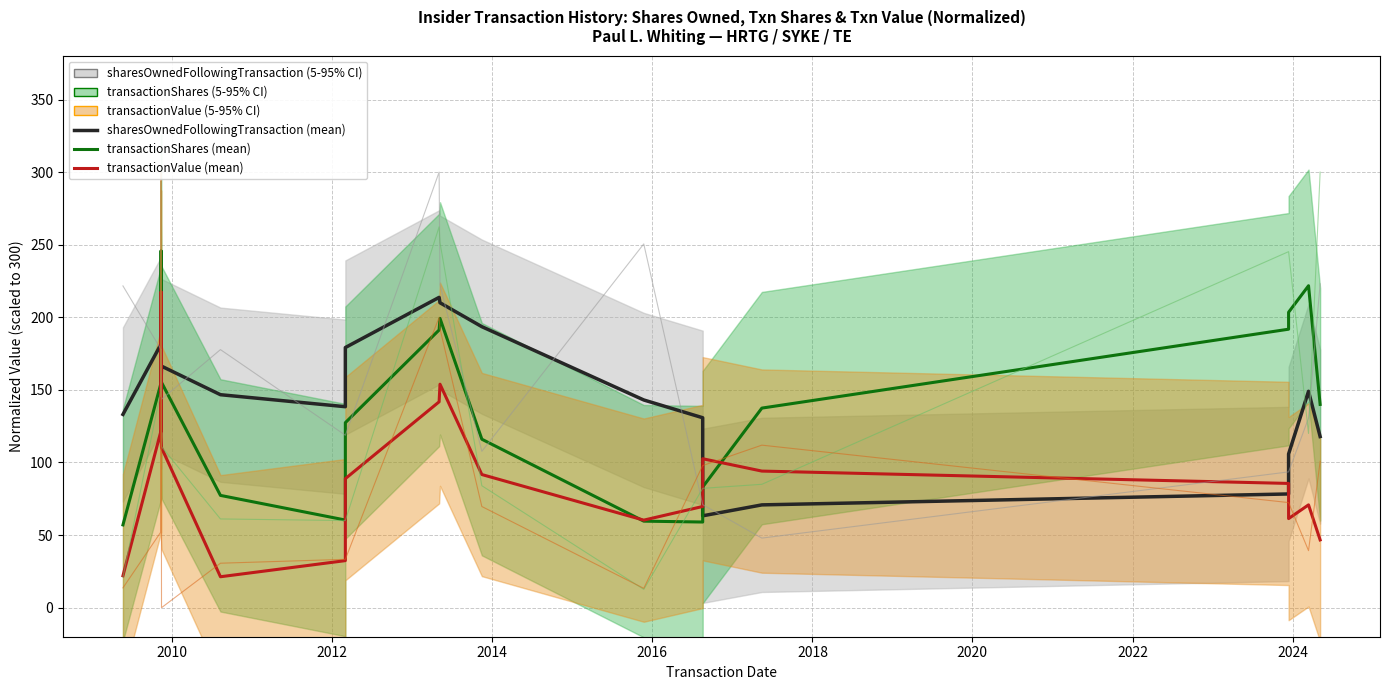

Reading right to left, transcribe all the data shown in this chart.

sharesOwnedFollowingTransaction (mean): 117.9	149.1	105.9	78.3	70.8	63.3	130.8	143.1	193.6	210.0	213.7	179.2	138.4	146.7	166.4	155.6	156.2	156.2	181.6	133.1
transactionShares (mean): 140.0	221.7	203.5	191.8	137.5	83.1	59.0	59.6	116.0	199.3	191.3	127.4	60.4	77.3	155.2	184.8	245.7	197.8	154.9	57.0
transactionValue (mean): 46.7	70.8	61.4	85.6	94.1	102.6	69.7	60.3	91.7	153.9	141.8	88.9	32.4	21.3	110.2	117.4	217.4	134.9	122.0	22.0